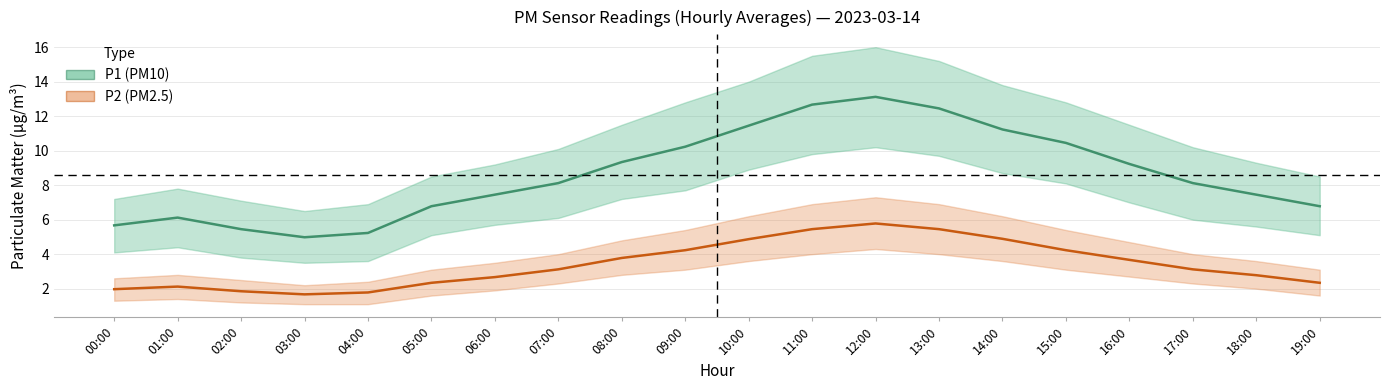

What is the label of the 3rd point from the right?

17:00